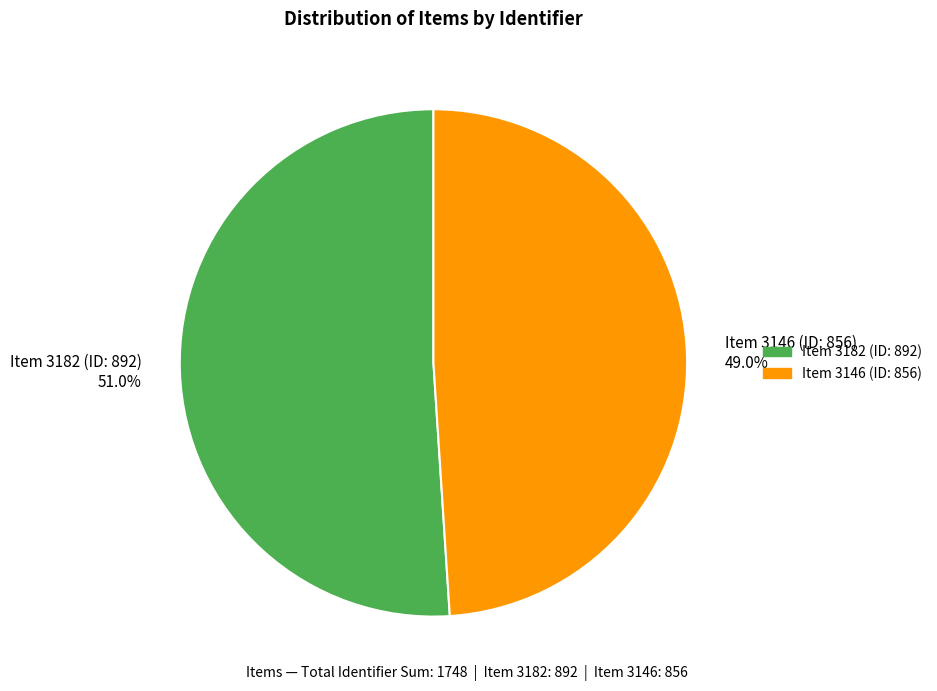

To the nearest percent, what percentage of the pie is Item 3146 (ID: 856)?

49%